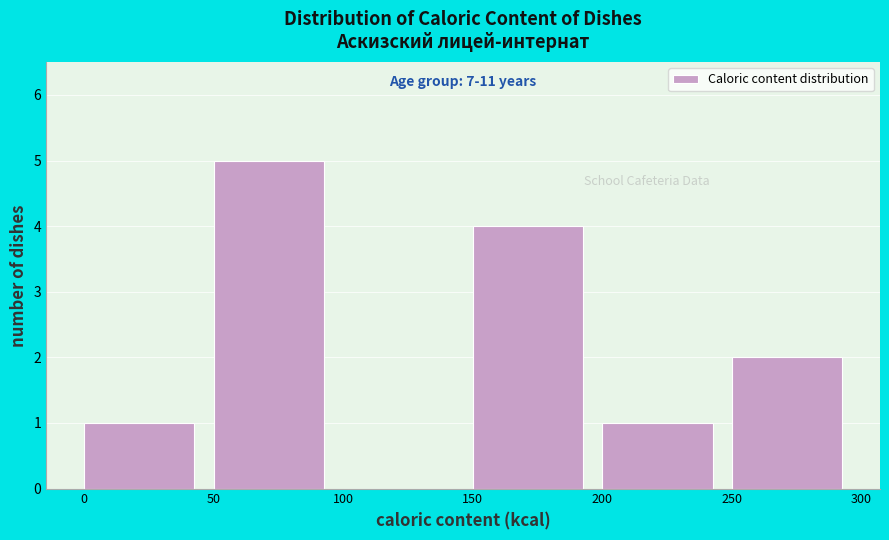

Over which range of the x-axis is the bar tallest?

50 to 100